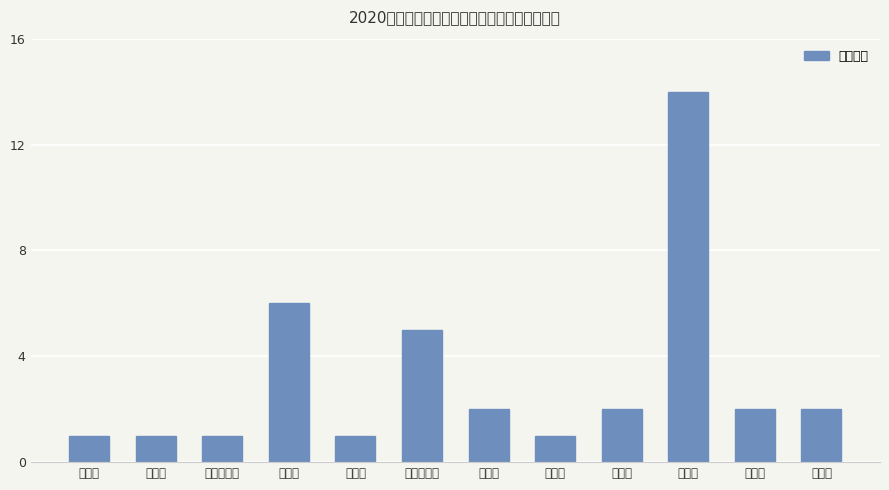

What is the difference between the maximum and minimum values?

13